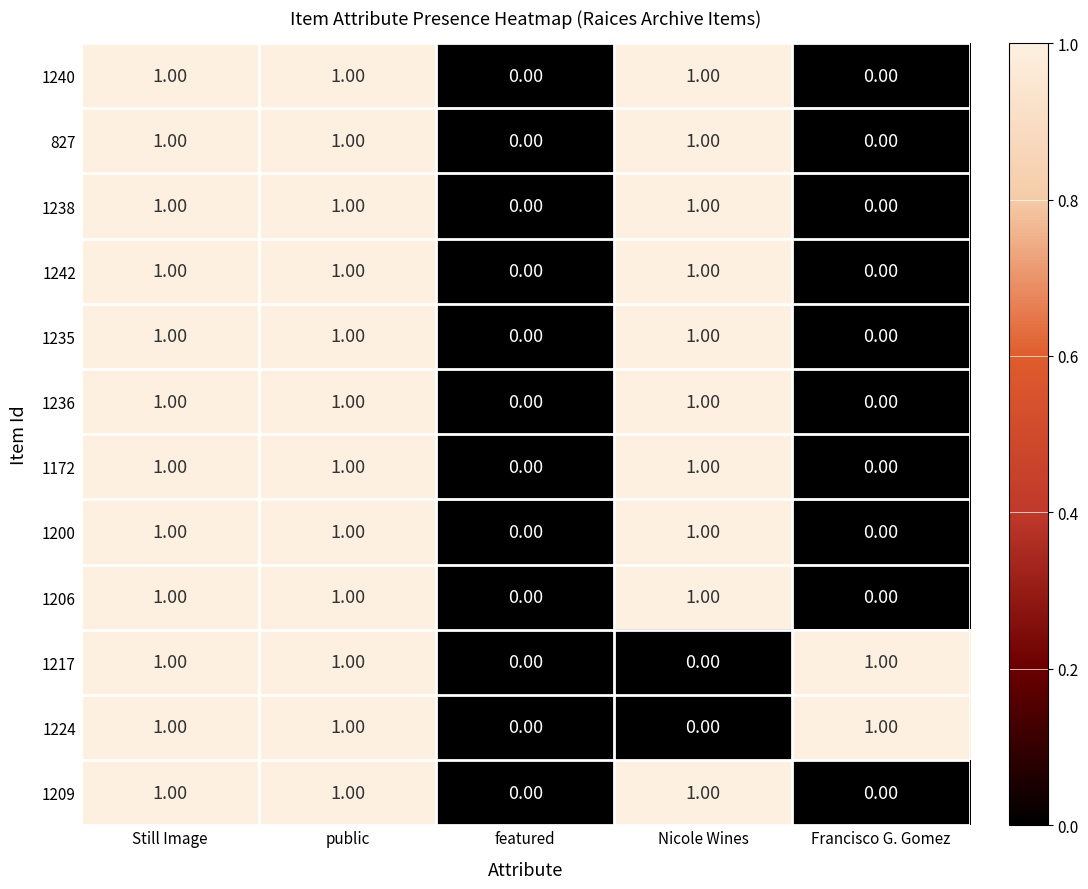

Reading right to left, extract all data points from this chart.

1240: Francisco G. Gomez=0	Nicole Wines=1	featured=0	public=1	Still Image=1
827: Francisco G. Gomez=0	Nicole Wines=1	featured=0	public=1	Still Image=1
1238: Francisco G. Gomez=0	Nicole Wines=1	featured=0	public=1	Still Image=1
1242: Francisco G. Gomez=0	Nicole Wines=1	featured=0	public=1	Still Image=1
1235: Francisco G. Gomez=0	Nicole Wines=1	featured=0	public=1	Still Image=1
1236: Francisco G. Gomez=0	Nicole Wines=1	featured=0	public=1	Still Image=1
1172: Francisco G. Gomez=0	Nicole Wines=1	featured=0	public=1	Still Image=1
1200: Francisco G. Gomez=0	Nicole Wines=1	featured=0	public=1	Still Image=1
1206: Francisco G. Gomez=0	Nicole Wines=1	featured=0	public=1	Still Image=1
1217: Francisco G. Gomez=1	Nicole Wines=0	featured=0	public=1	Still Image=1
1224: Francisco G. Gomez=1	Nicole Wines=0	featured=0	public=1	Still Image=1
1209: Francisco G. Gomez=0	Nicole Wines=1	featured=0	public=1	Still Image=1